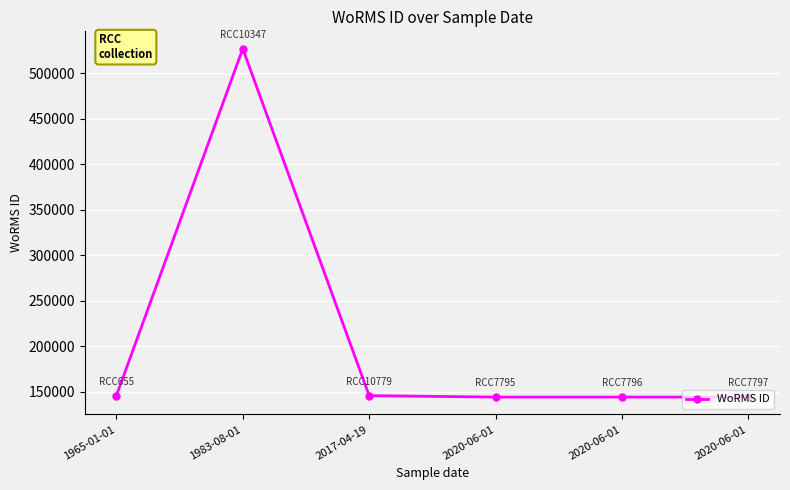

Rank the categories by value from lowest to highest.

2020-06-01, 2020-06-01, 2020-06-01, 1965-01-01, 2017-04-19, 1983-08-01